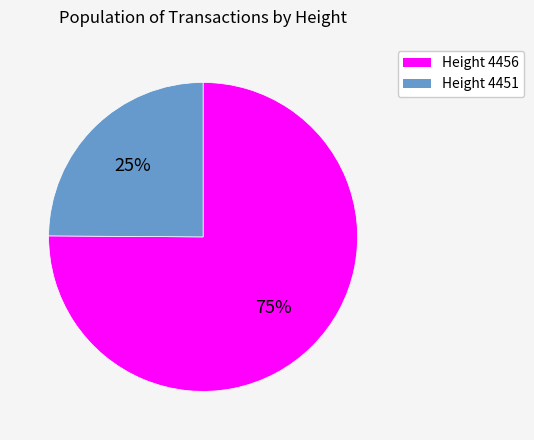

What is the ratio of the value at Height 4451 to the value at Height 4456?

0.3